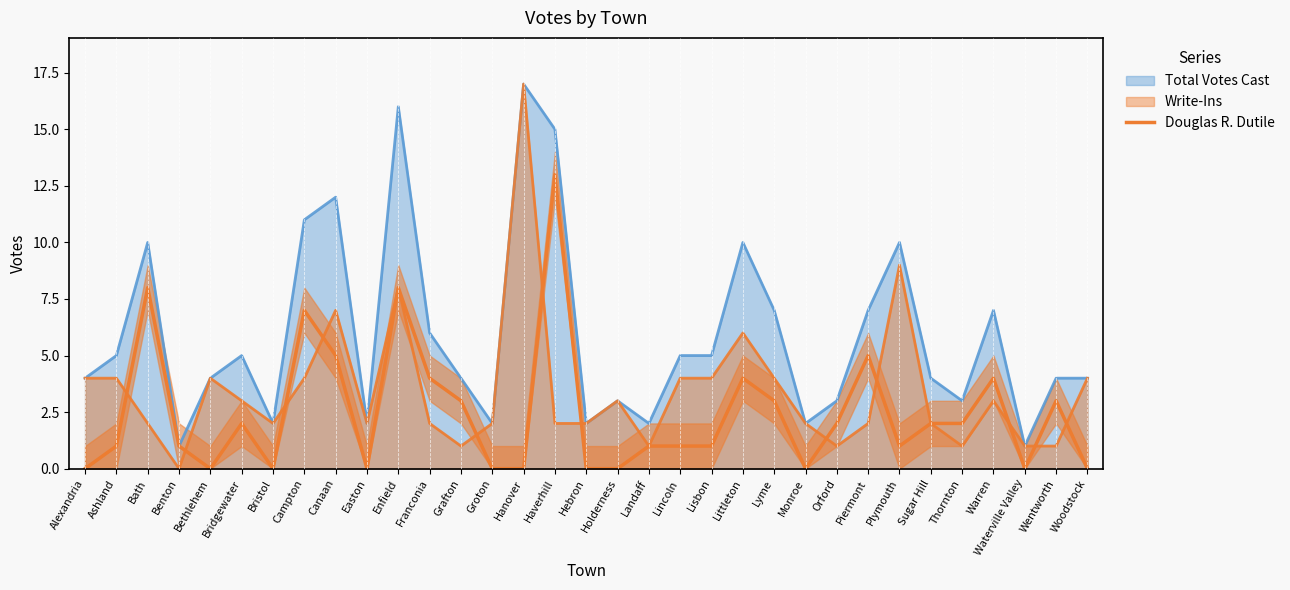

How many lines are shown in the chart?

3